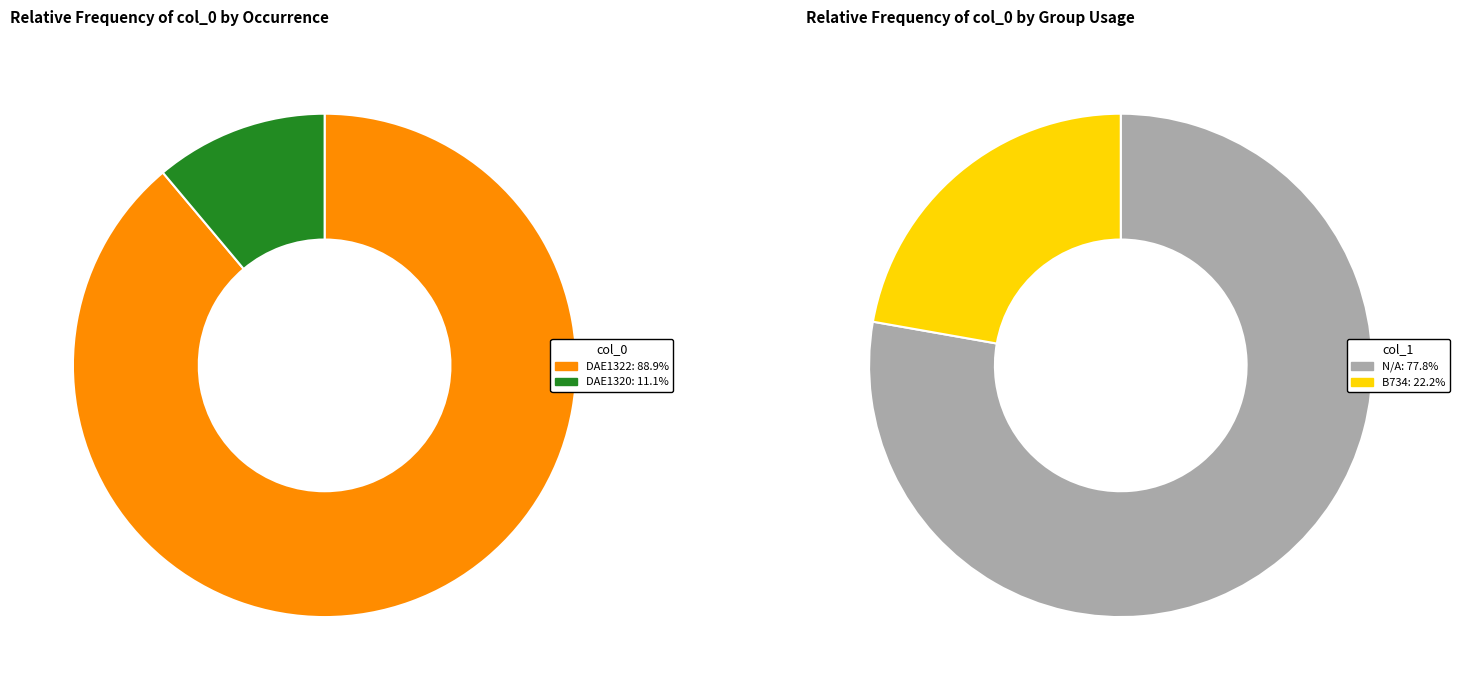

What is the total percentage of DAE1322 and DAE1320?

100.0%